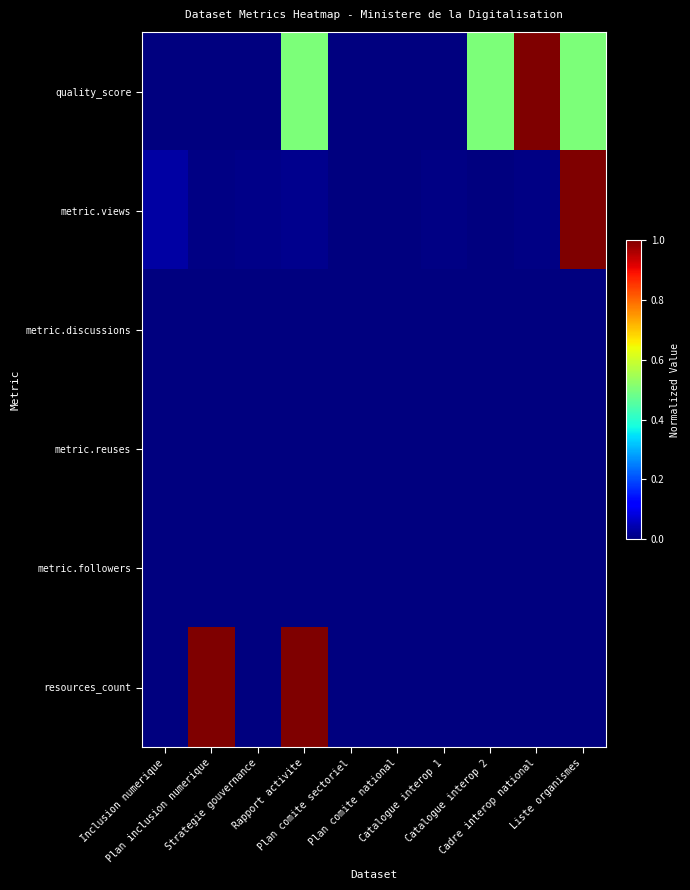

Which category has the lowest value across all series?

Inclusion numerique